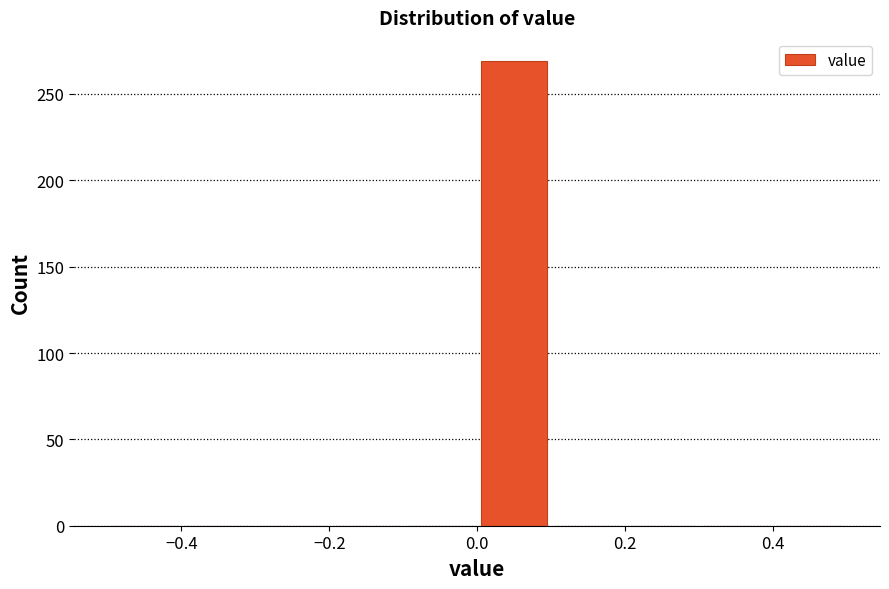

Reading left to right, transcribe this chart: for each bar, give the range it covers on the x-axis and its height. The values are not printed on the chart, so give them approximately, as read against the axis.

-0.5 to -0.4: 0
-0.4 to -0.3: 0
-0.3 to -0.2: 0
-0.2 to -0.1: 0
-0.1 to 0.0: 0
0.0 to 0.1: 270
0.1 to 0.2: 0
0.2 to 0.3: 0
0.3 to 0.4: 0
0.4 to 0.5: 0